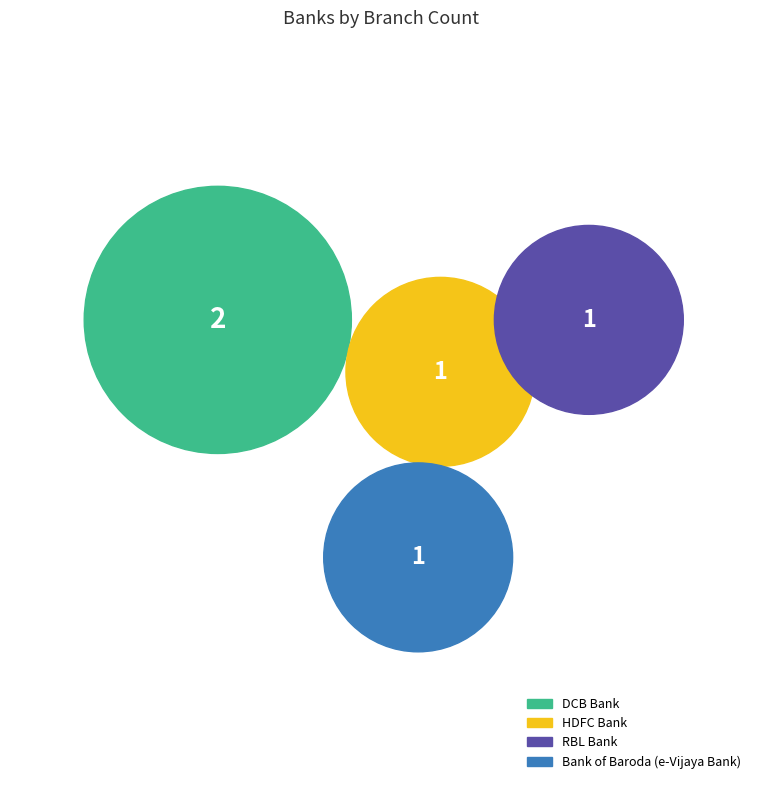

Approximately how many times larger is the value at RBL Bank compared to DCB Bank?

0.5